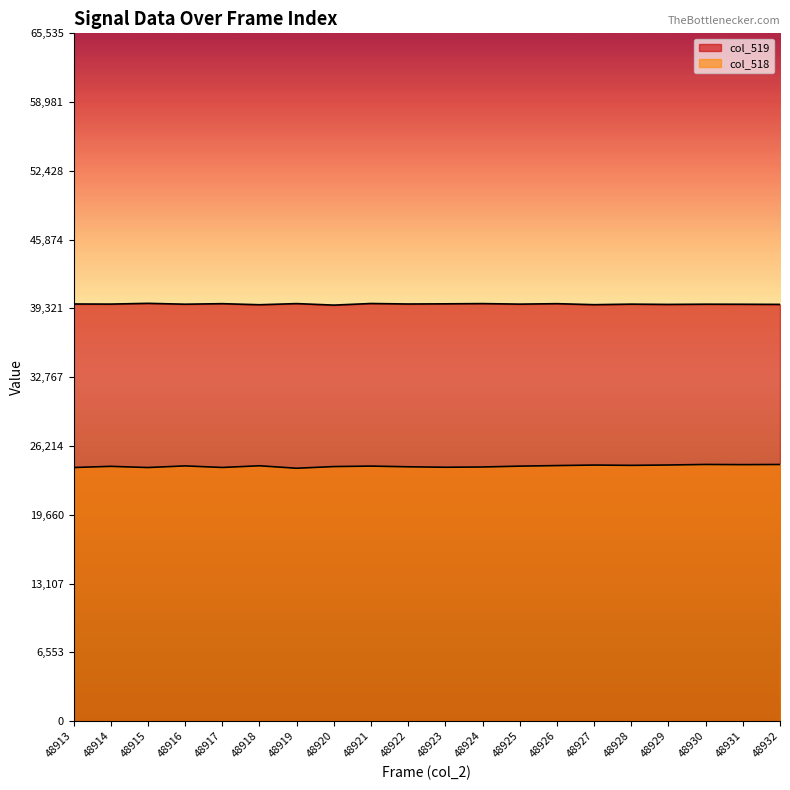

True or false: col_518 has a value of 24451 at 48932.

True